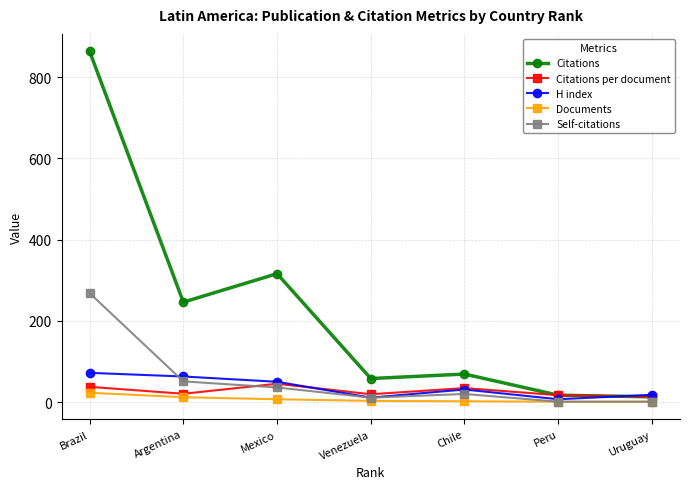

At which category does Citations per document reach its first local peak?

Mexico